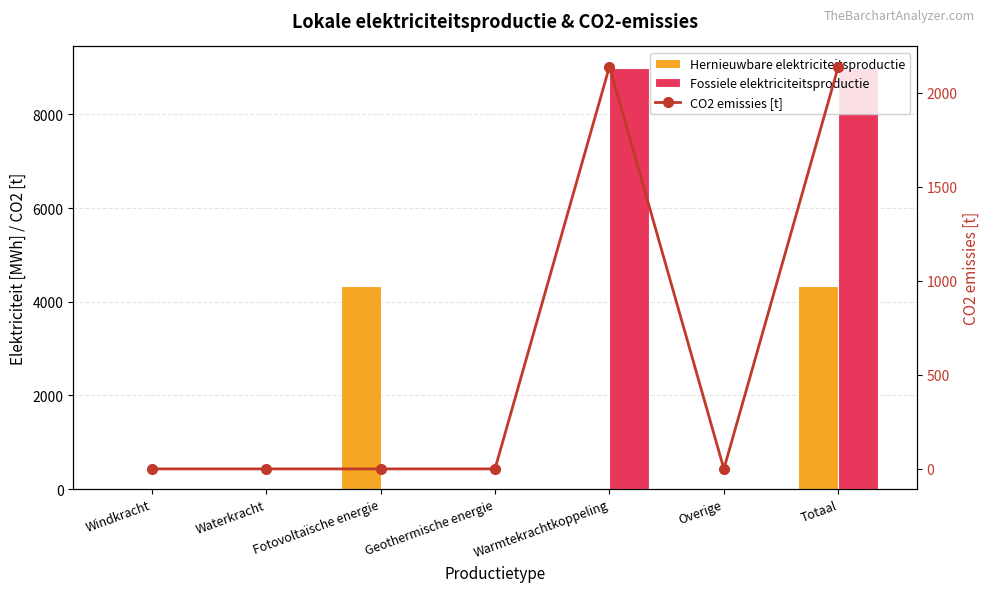

True or false: Fossiele elektriciteitsproductie has a value of 0.0 at Waterkracht.

True